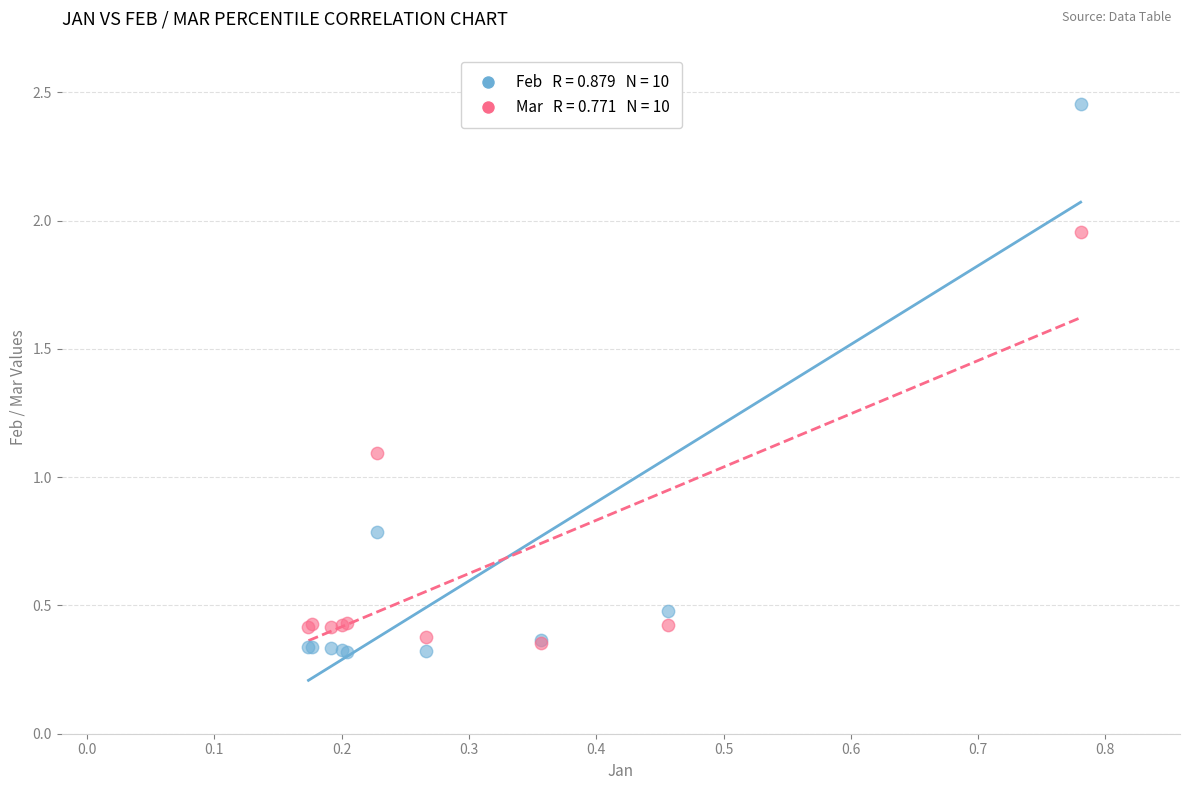

Across all series, what Y value is closest to 1?

1.1